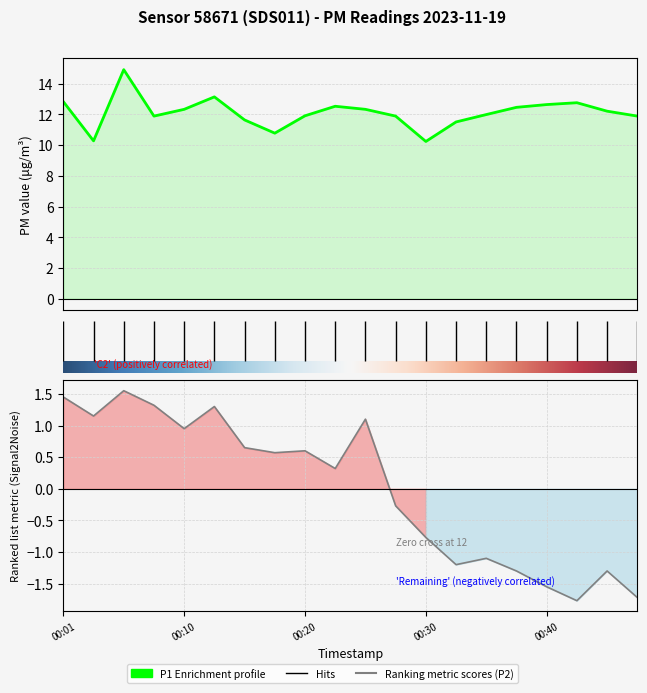

True or false: P2 and P1 cross at least once.

False